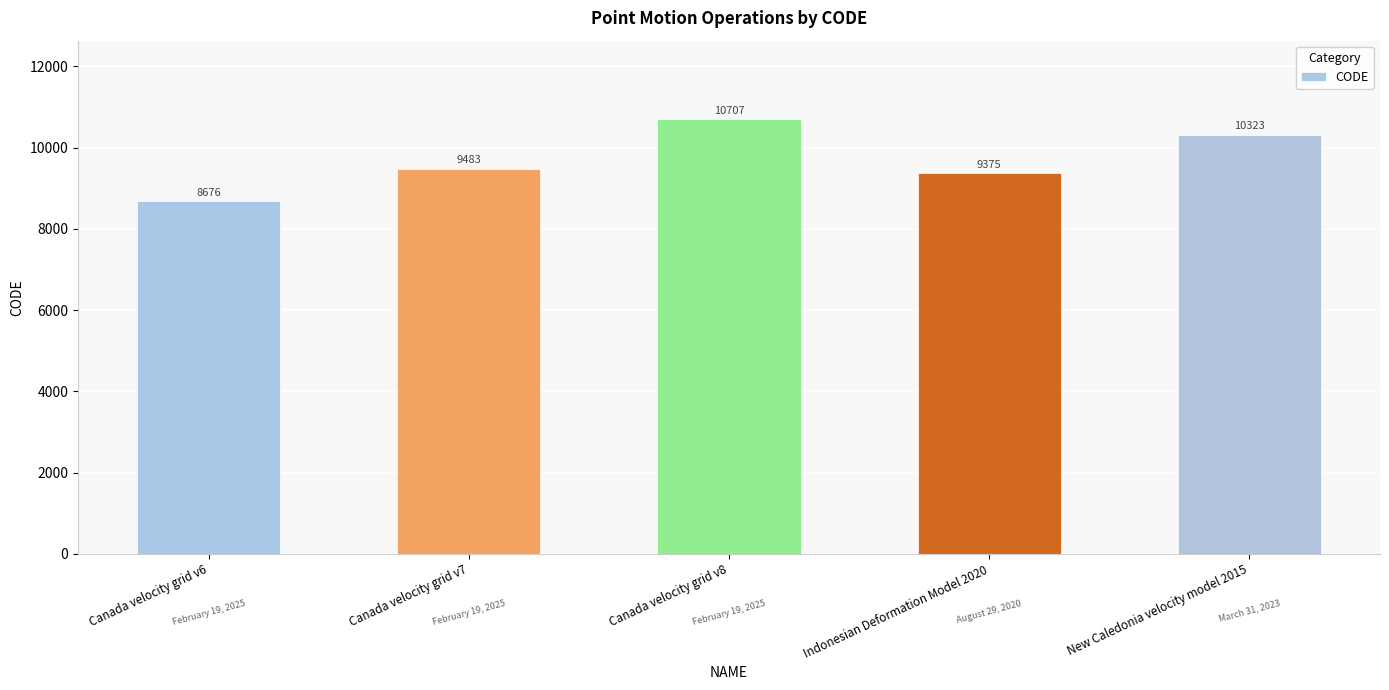

At which label is the value closest to 9691?

Canada velocity grid v7